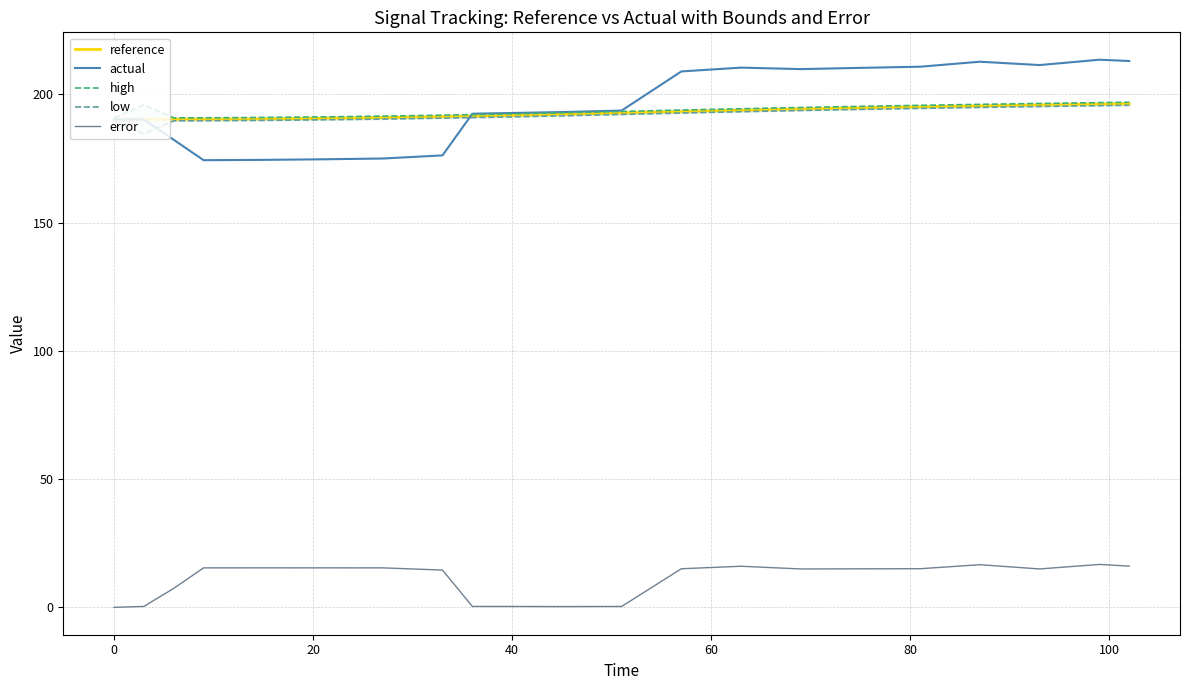

True or false: error and reference intersect in this chart.

False